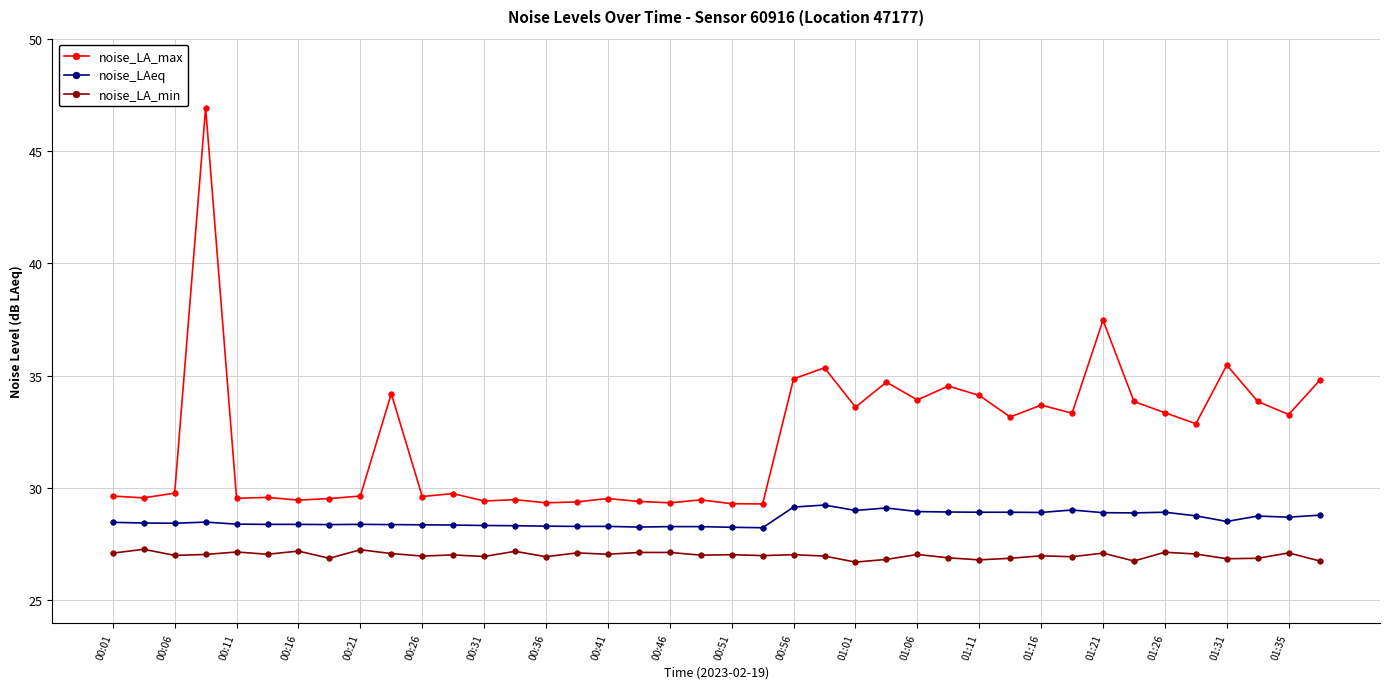

True or false: noise_LA_min has more than 1 points higher than both neighbors.

True